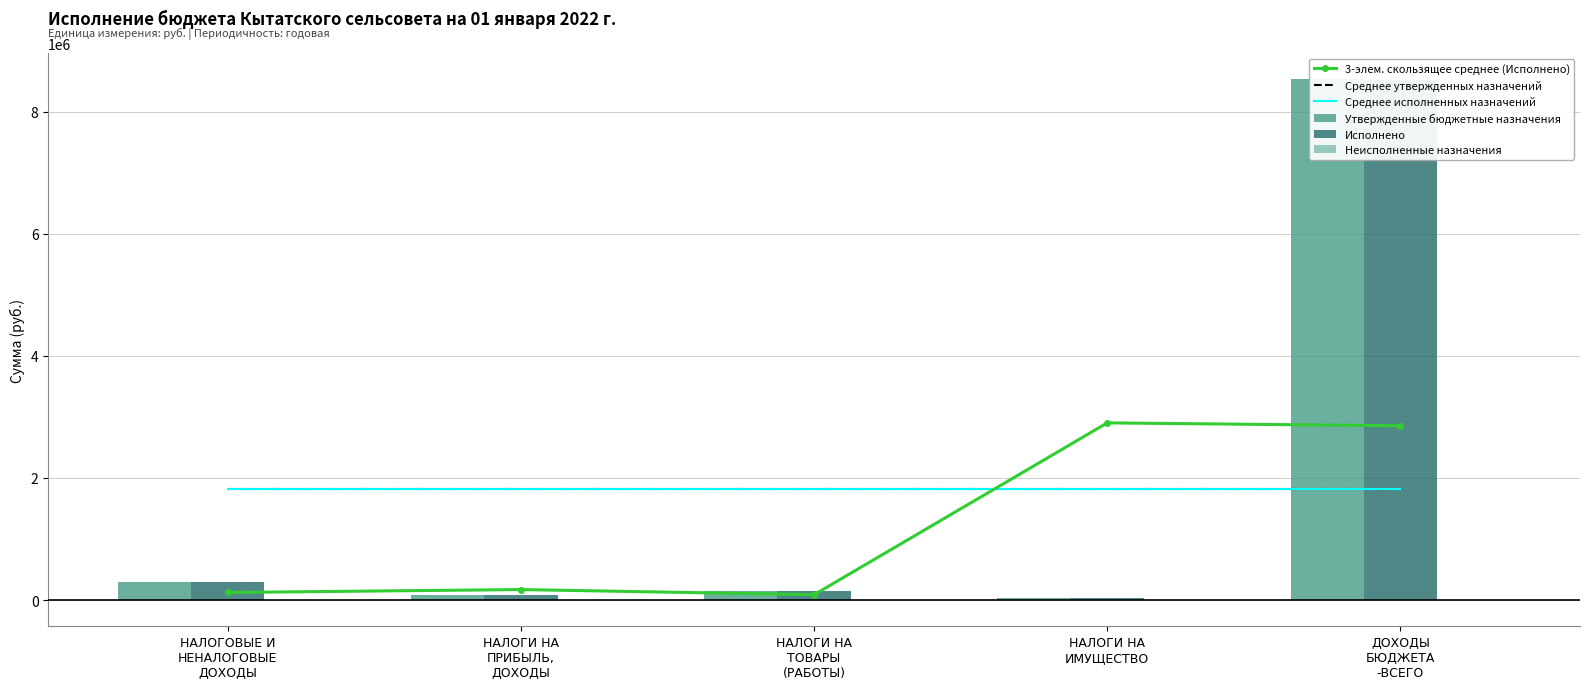

At НАЛОГОВЫЕ И
НЕНАЛОГОВЫЕ
ДОХОДЫ, list the series in order from smallest to largest.

Неисполненные назначения, 3-элем. скользящее среднее (Исполнено), Исполнено, Утвержденные бюджетные назначения, Среднее исполненных назначений, Среднее утвержденных назначений